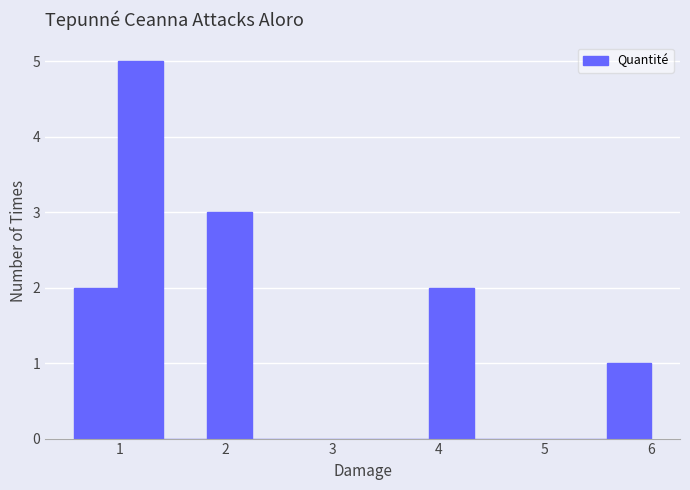

Reading left to right, list every bar in this chart as the range it spans on the x-axis followed by its height. Neither the bar edges nor the heights are printed on the chart, so give them approximately, as read against the axes.

0.6 to 1.0: 2
1.0 to 1.4: 5
1.4 to 1.8: 0
1.8 to 2.2: 3
2.2 to 2.7: 0
2.7 to 3.1: 0
3.1 to 3.5: 0
3.5 to 3.9: 0
3.9 to 4.3: 2
4.3 to 4.7: 0
4.7 to 5.2: 0
5.2 to 5.6: 0
5.6 to 6.0: 1